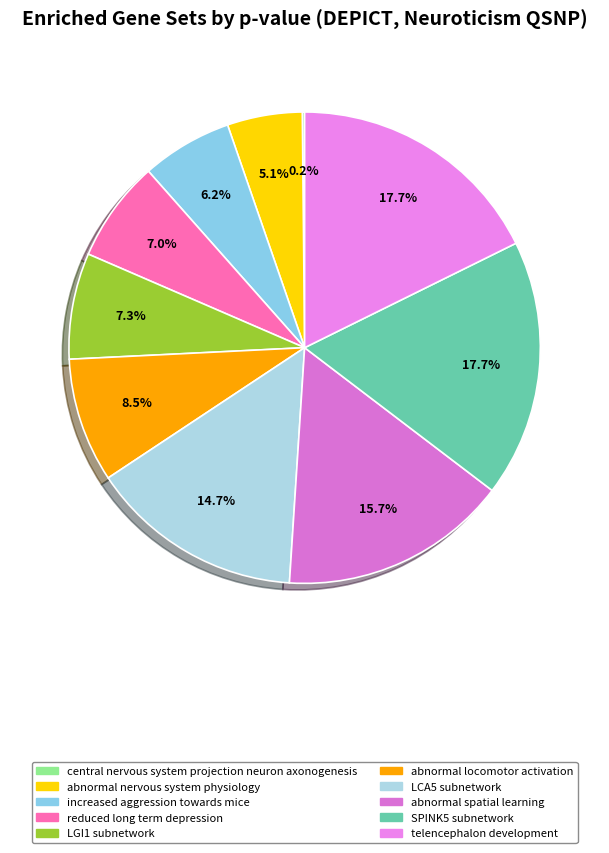

Does any single category account for the majority?

No